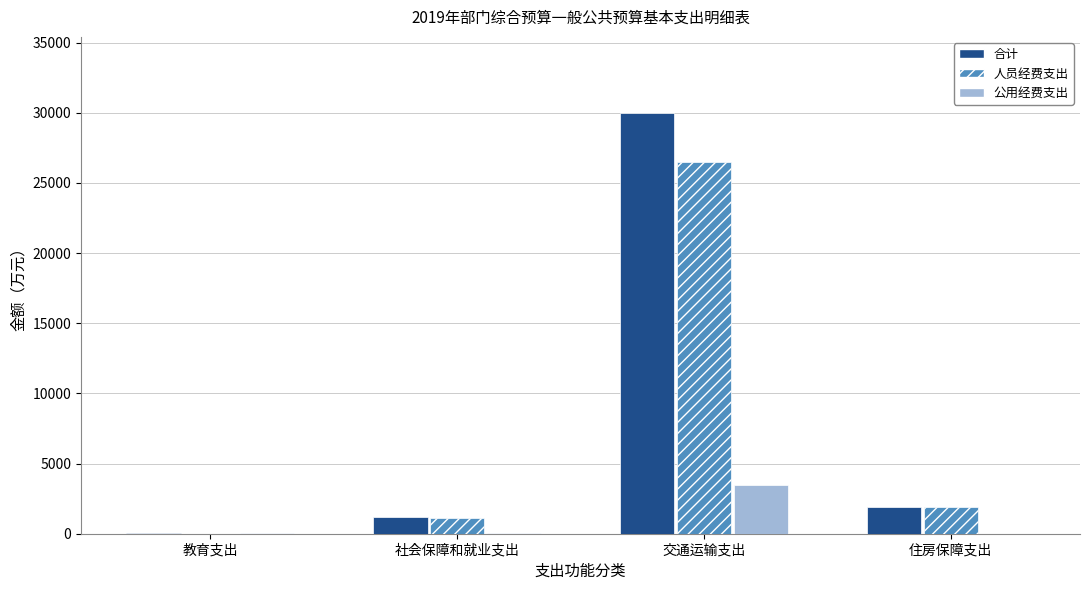

What is the maximum value for 人员经费支出?

26520.3